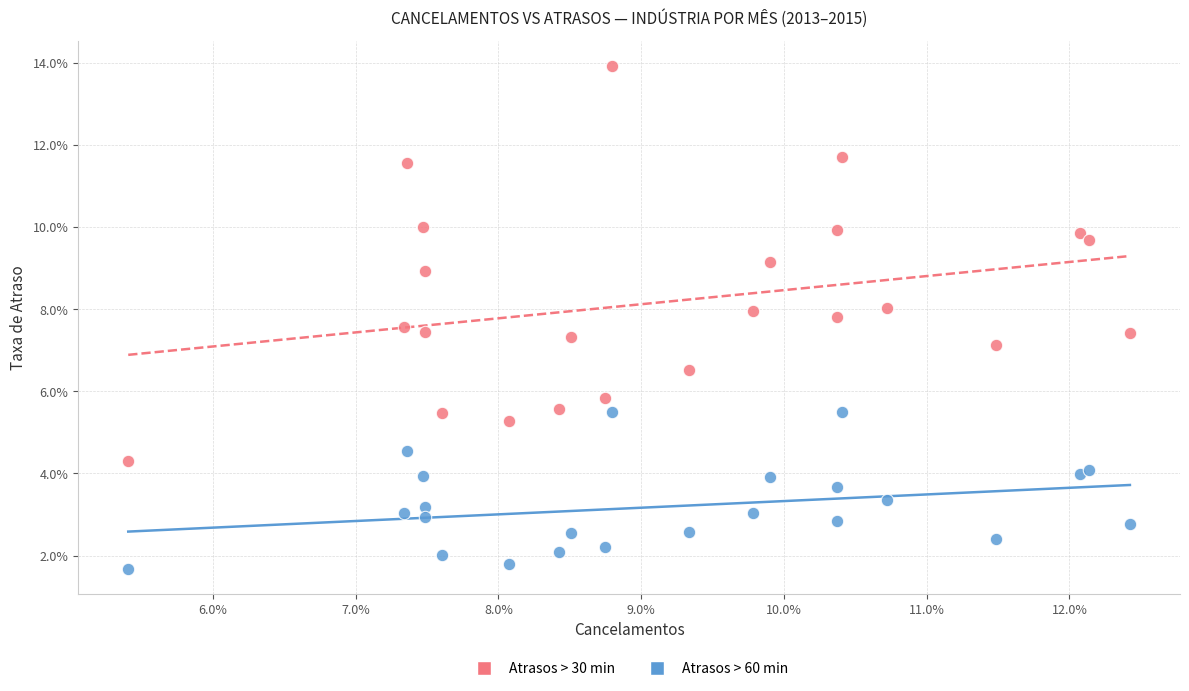

What are all the series names shown in the legend?

Atrasos > 30 min, Atrasos > 60 min